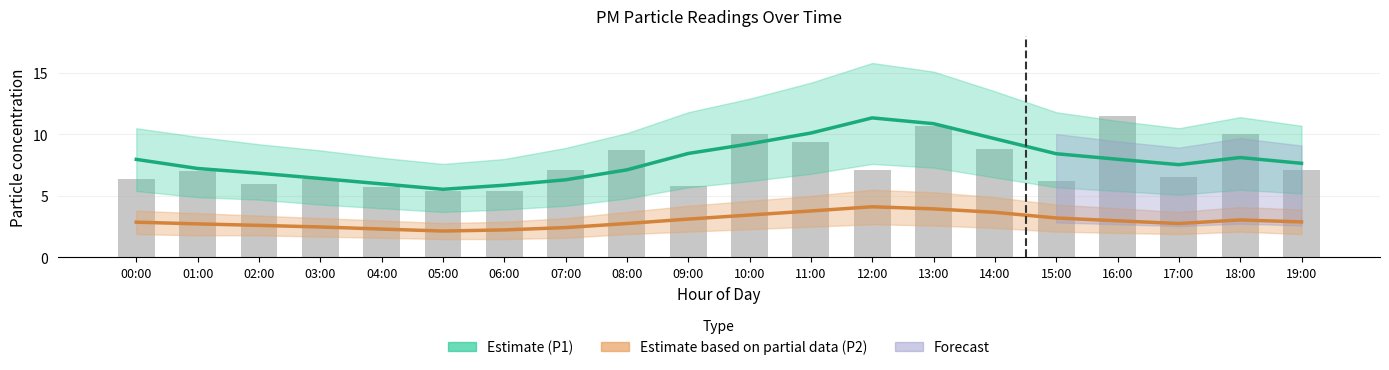

Does the chart contain any negative values?

No